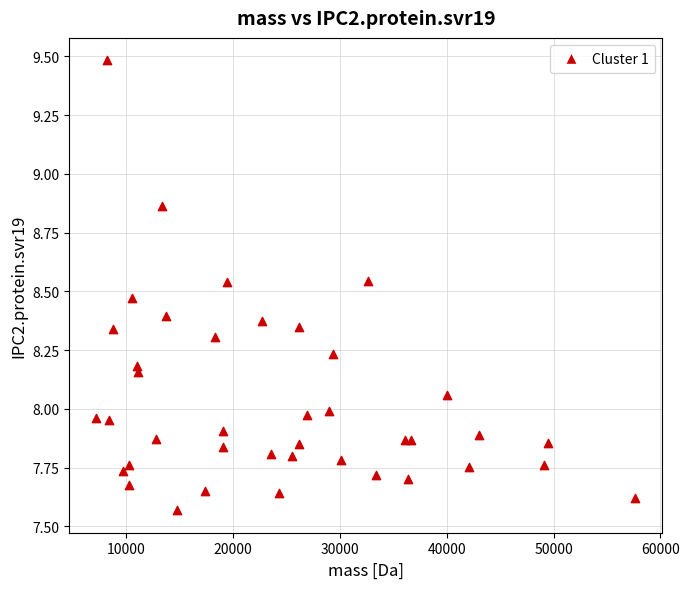

What is the range of X values (max minus min)?

50407.4